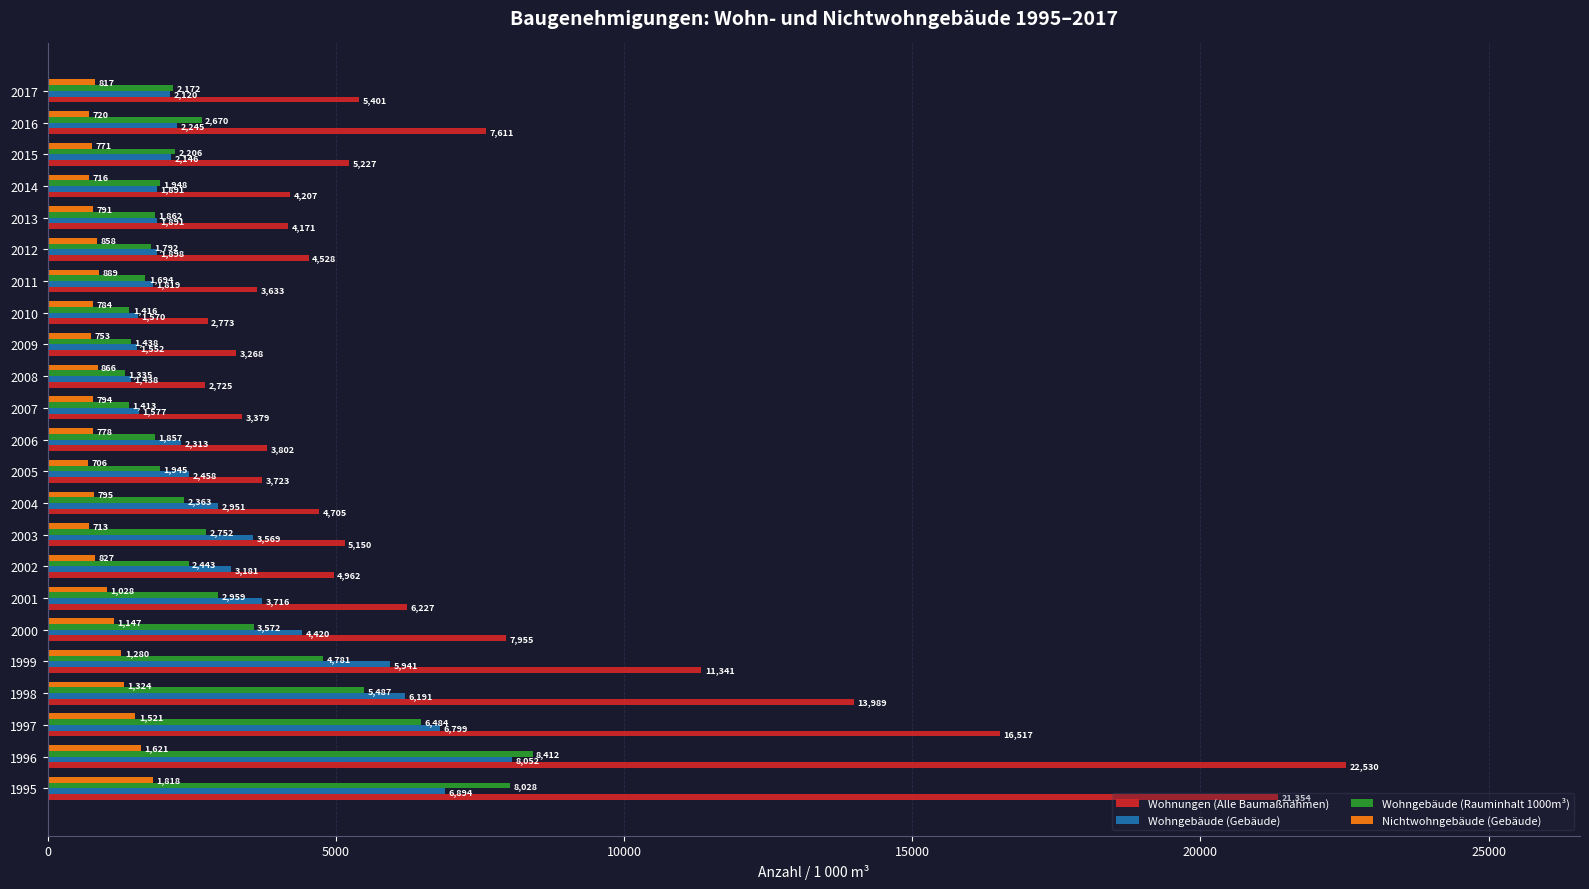

Is it true that Wohngebäude (Rauminhalt 1000m³) equals 1413 at 2007?

True